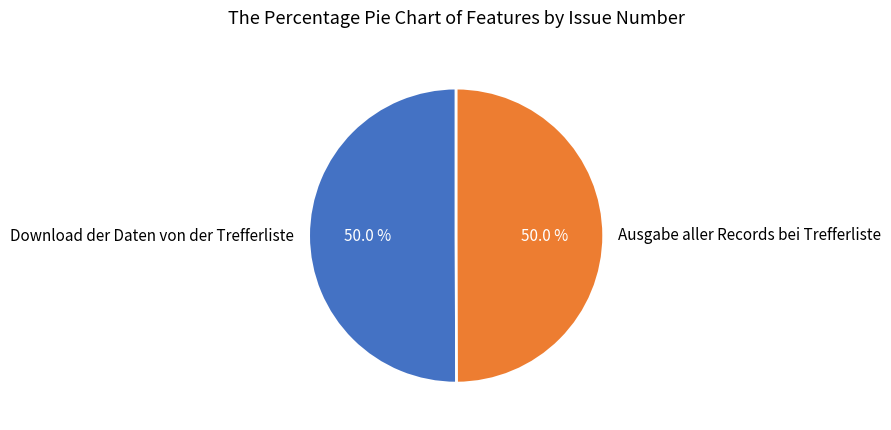

Do Download der Daten von der Trefferliste and Ausgabe aller Records bei Trefferliste together represent more than half of the pie?

Yes